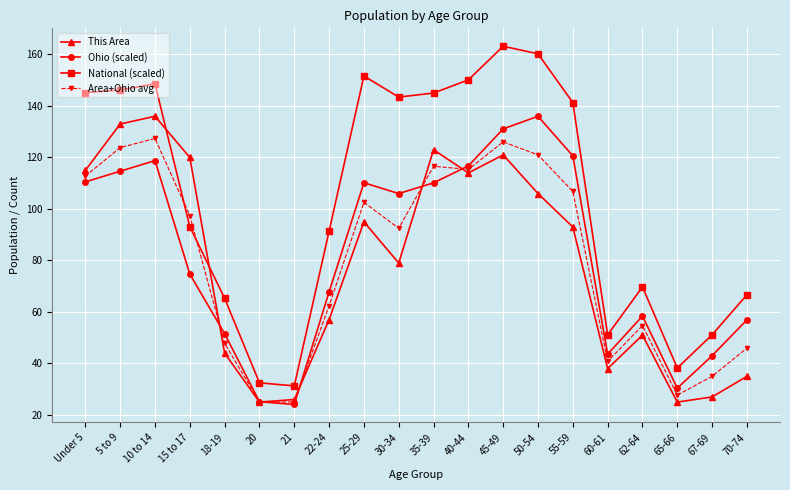

What is the difference between the second highest and minimum values in the Area+Ohio avg series?

101.0